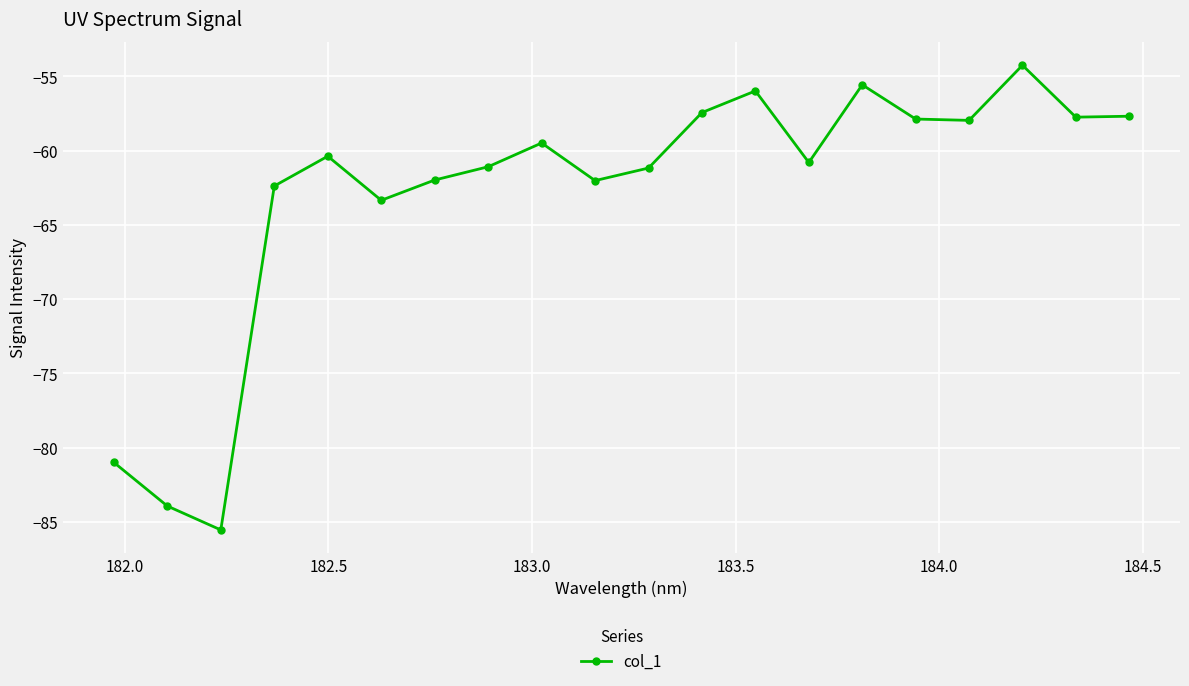

How many interior local peaks (higher than both neighbors) does the data have?

5